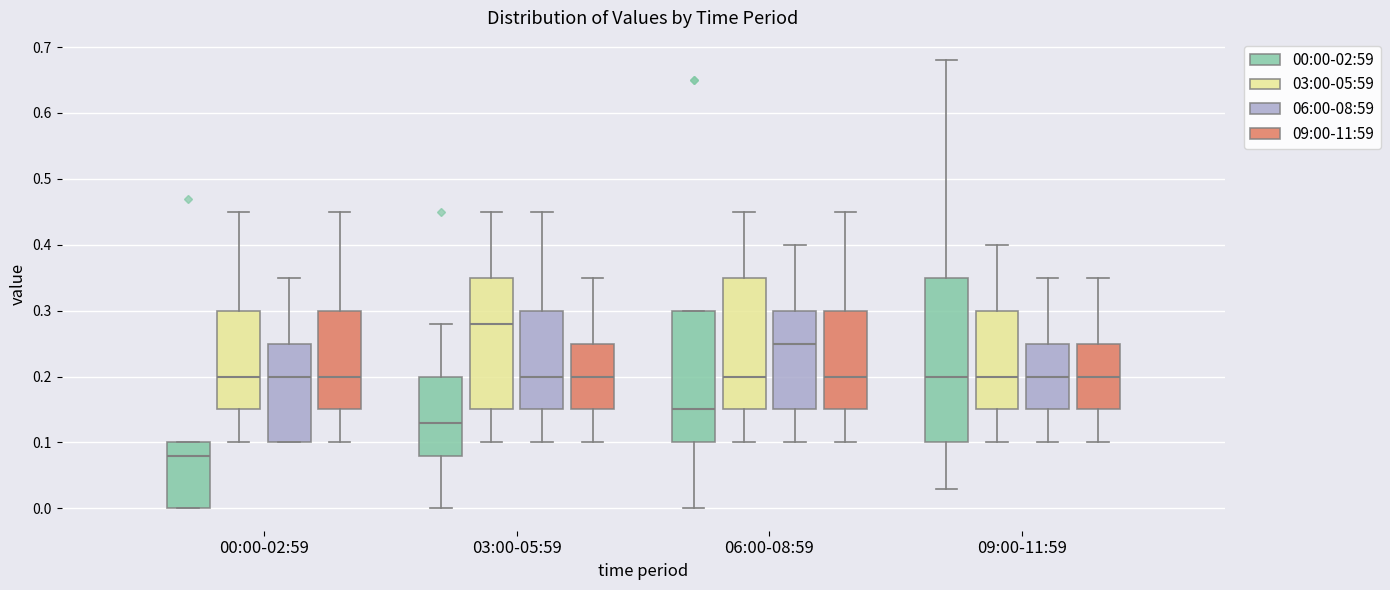

Where does the median line of the box for 00:00-02:59 (06:00-08:59) sit on the y-axis? The values are not printed on the chart, so give them approximately, as read against the axis.

0.20